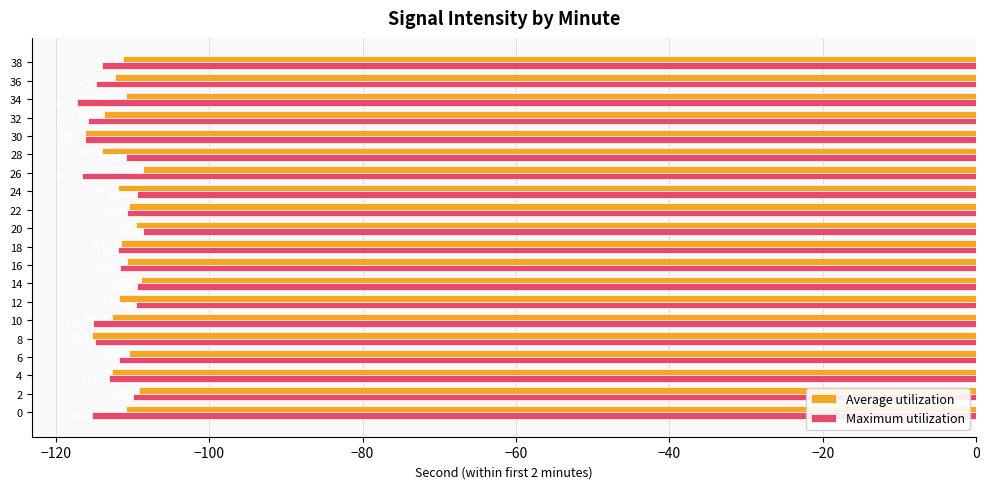

At which label does Maximum utilization reach its peak?

20